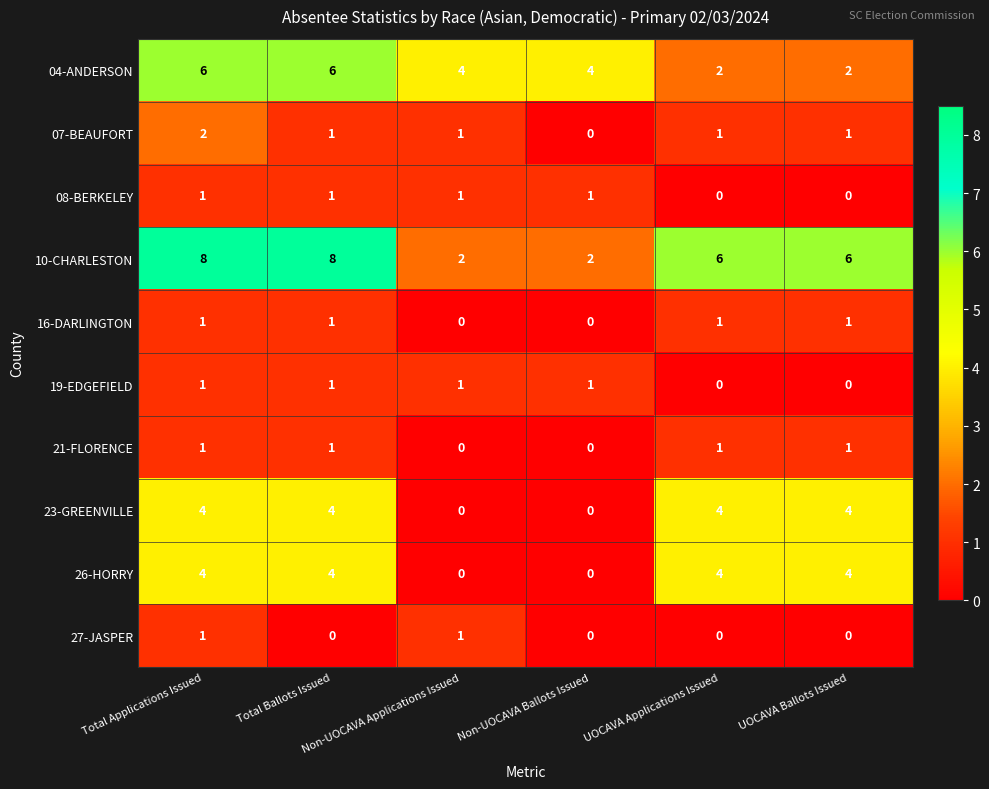

What is the greatest value displayed?

8